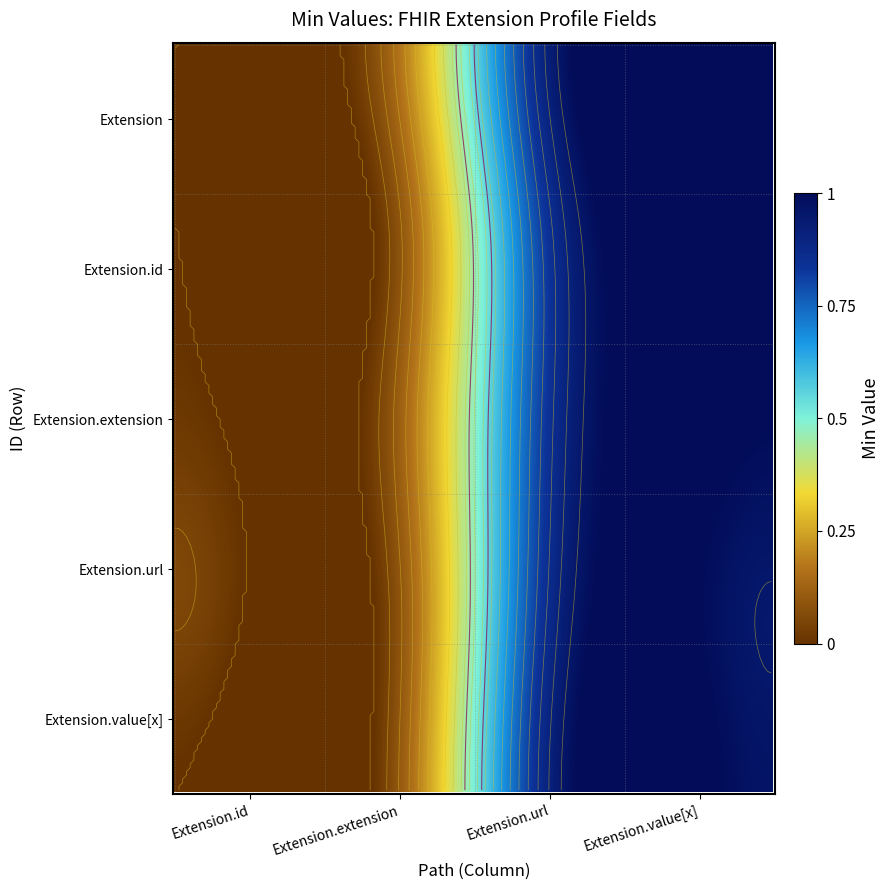

At which label does Extension.id reach its minimum?

Extension.id